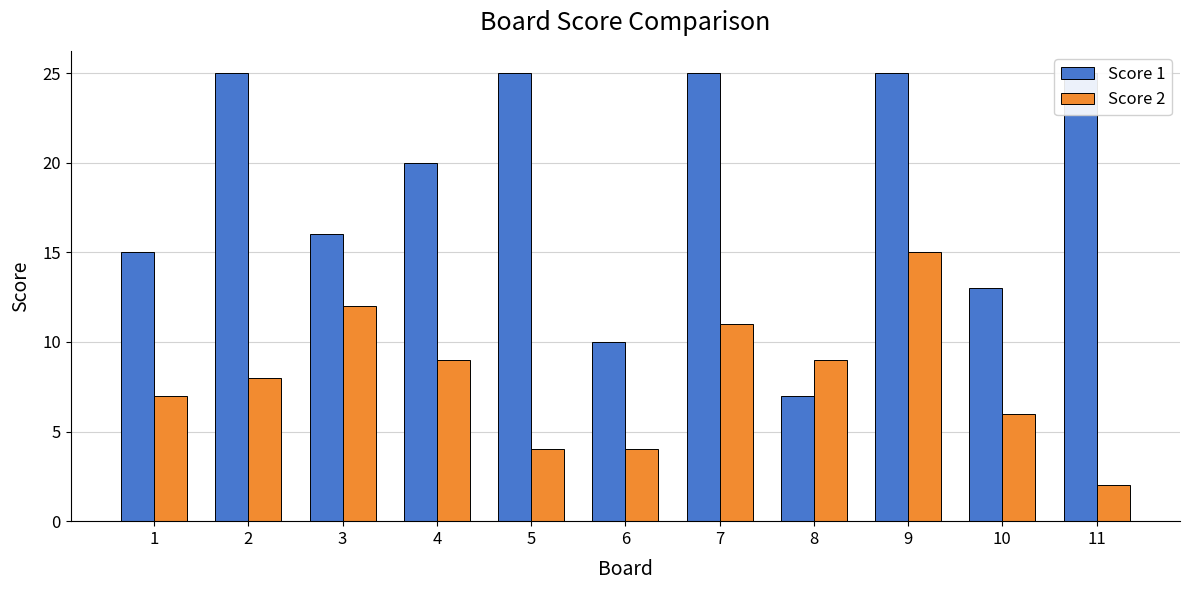

List the labels in order of Score 2 value, largest first.

9, 3, 7, 4, 8, 2, 1, 10, 5, 6, 11